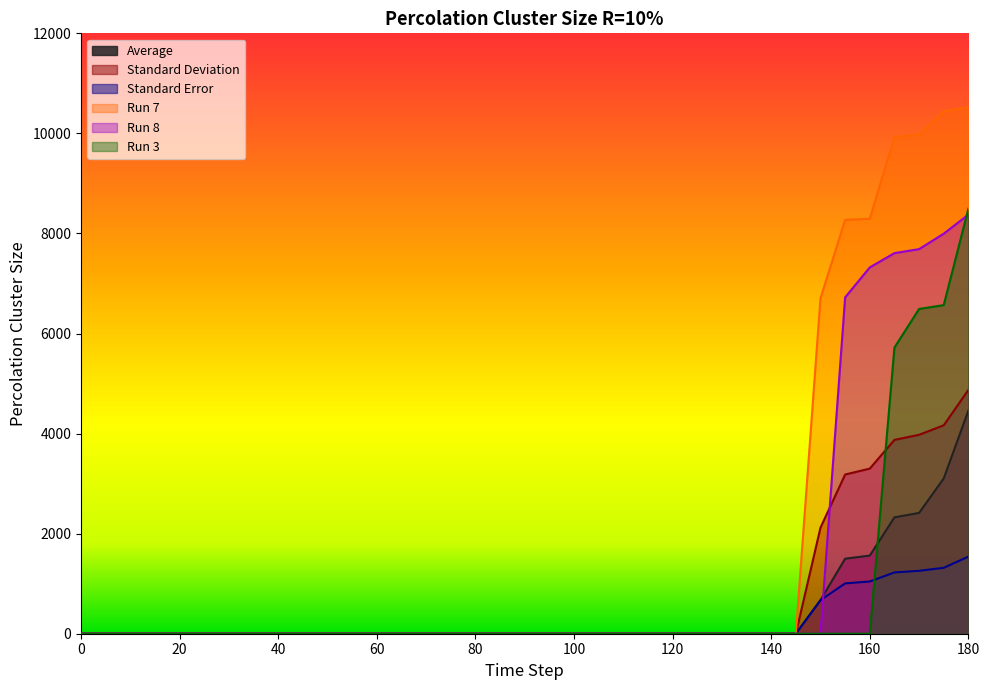

At which category is the sum across all series the highest?

180